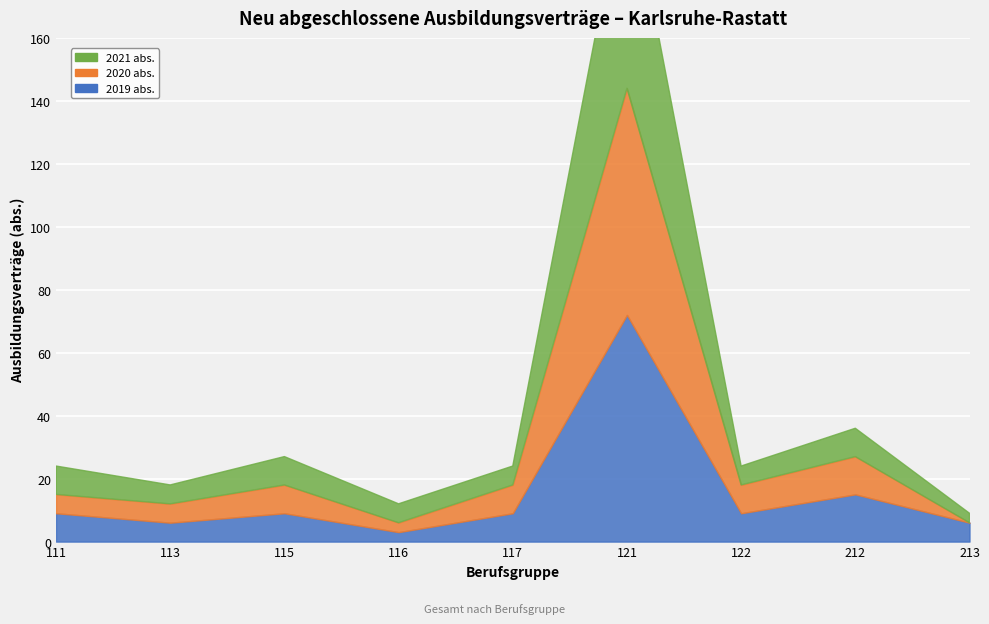

At how many categories does at least one series exceed 63?

1